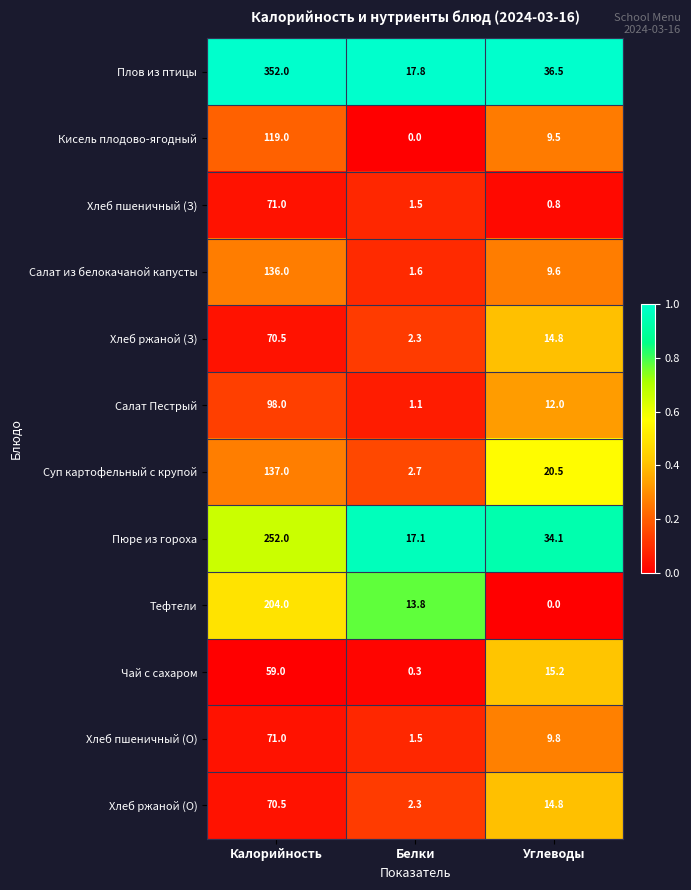

Which series has the largest range (max minus min)?

Плов из птицы